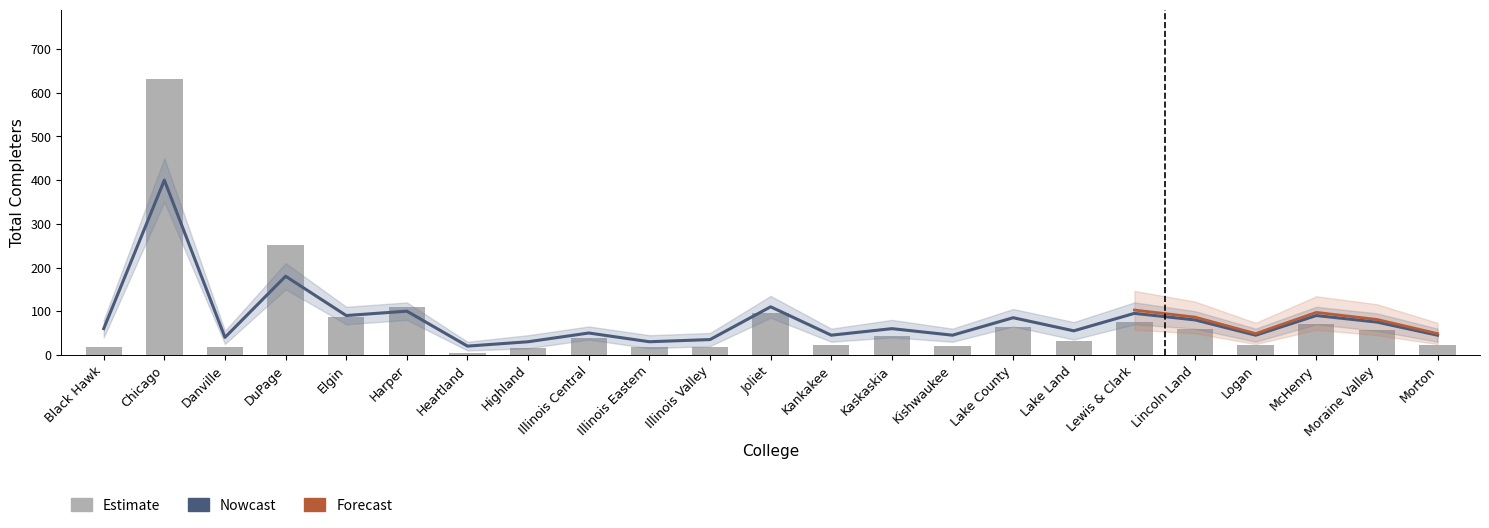

At which label is the value closest to 318?

DuPage